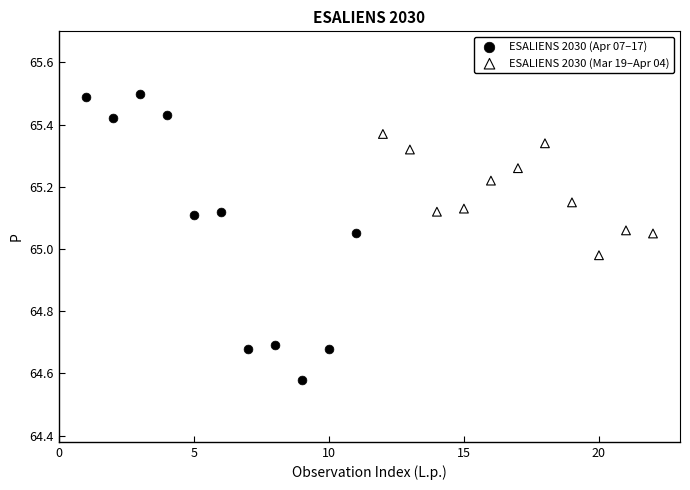

Which series reaches the minimum Y coordinate?

ESALIENS 2030 (Apr 07–17)